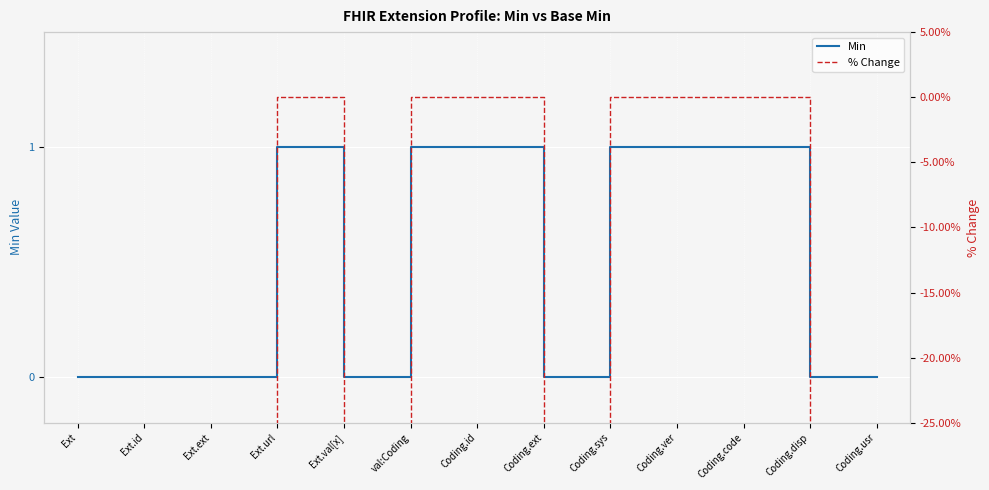

Is it true that Min equals 0 at Coding.usr?

True